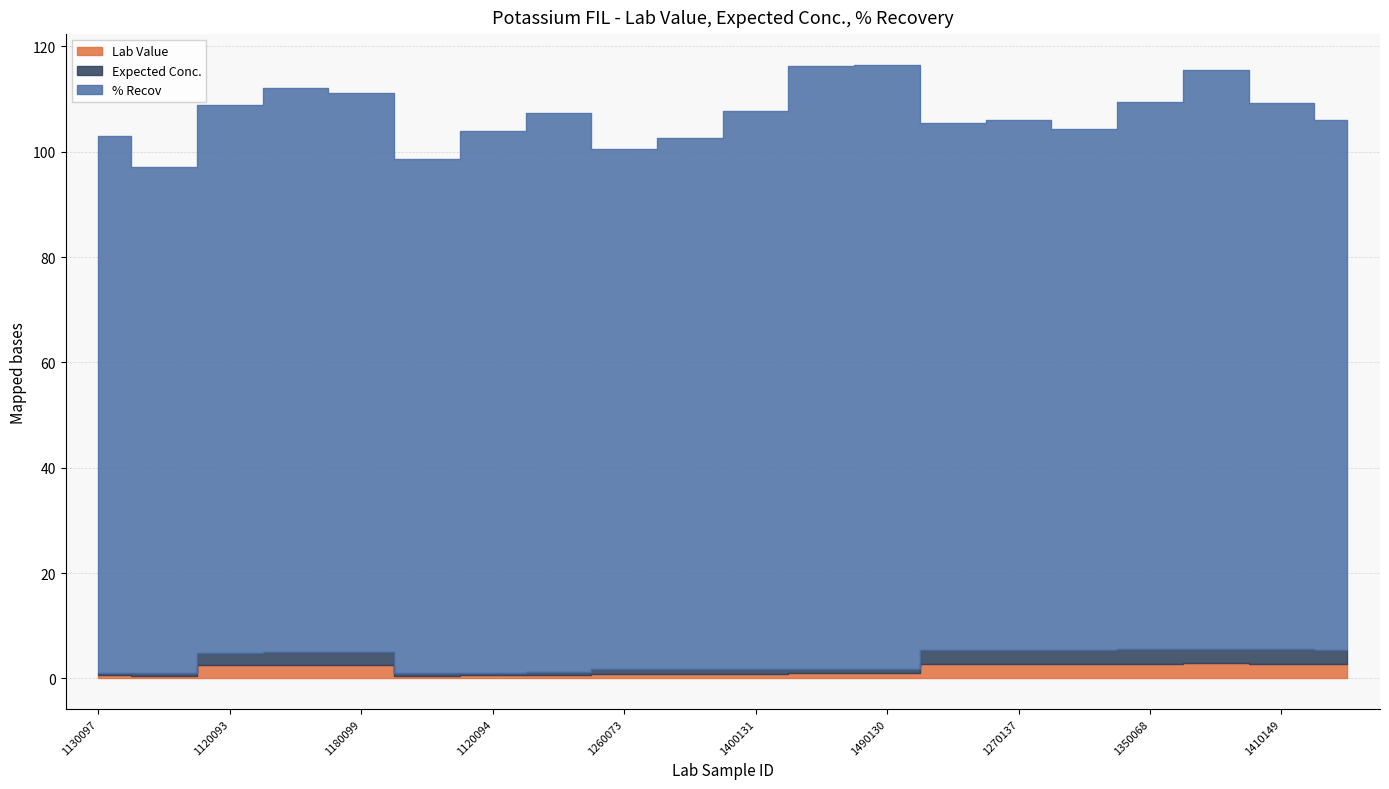

How many data points in % Recov are above 103?

10